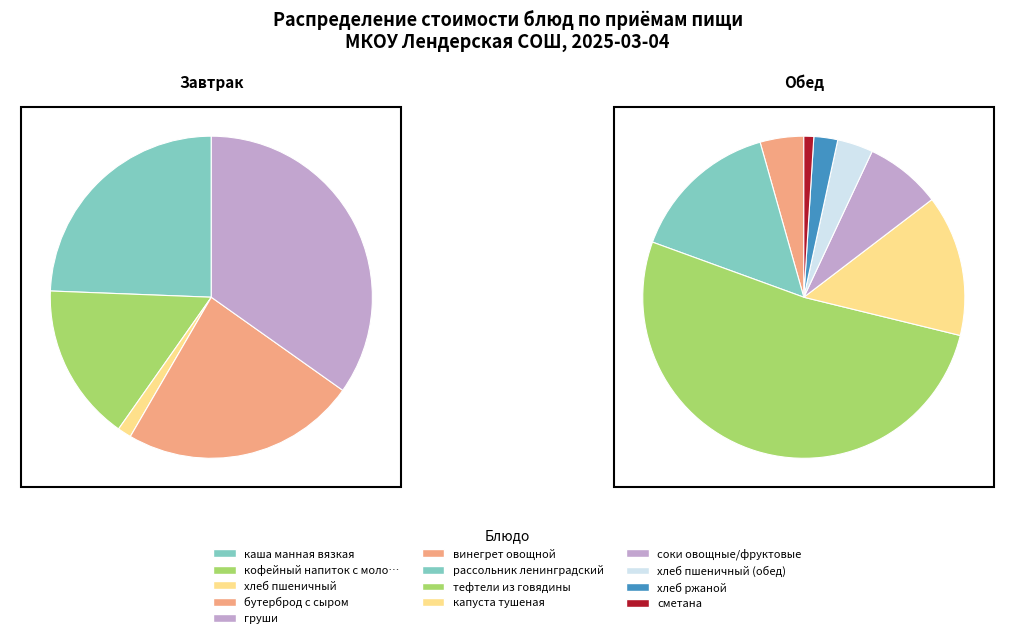

What is the change in value from соки овощные/фруктовые to сметана?

-11.1